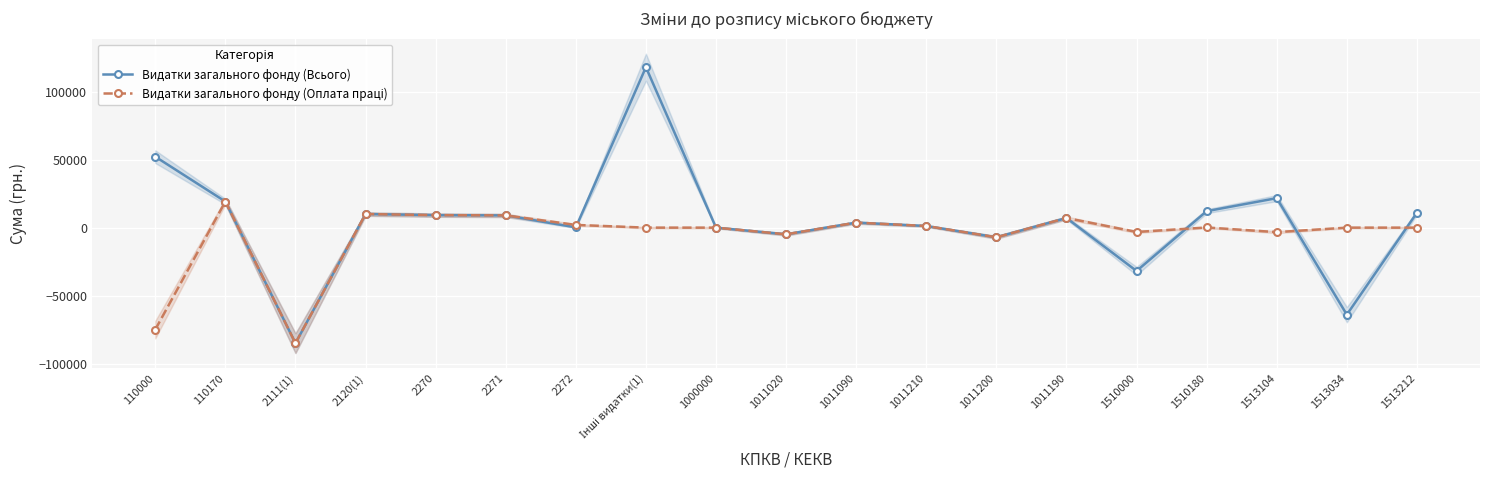

Is it true that Видатки загального фонду (Оплата праці) equals 209 at 1510180?

False